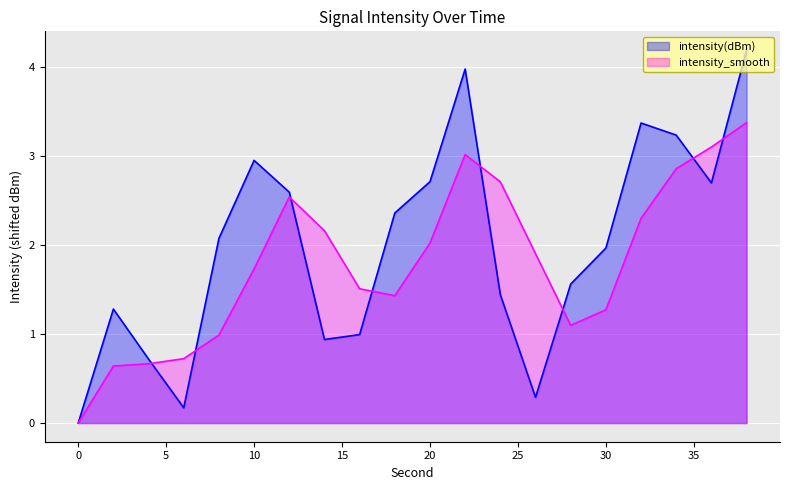

How many series are shown in this chart?

2